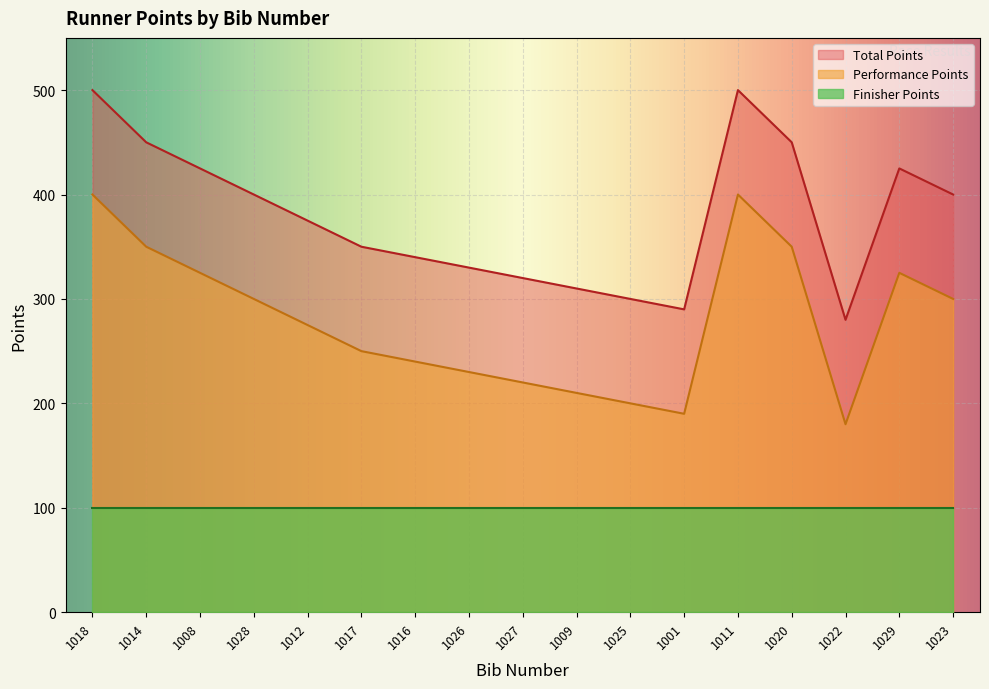

Which series has the largest range (max minus min)?

performance_points